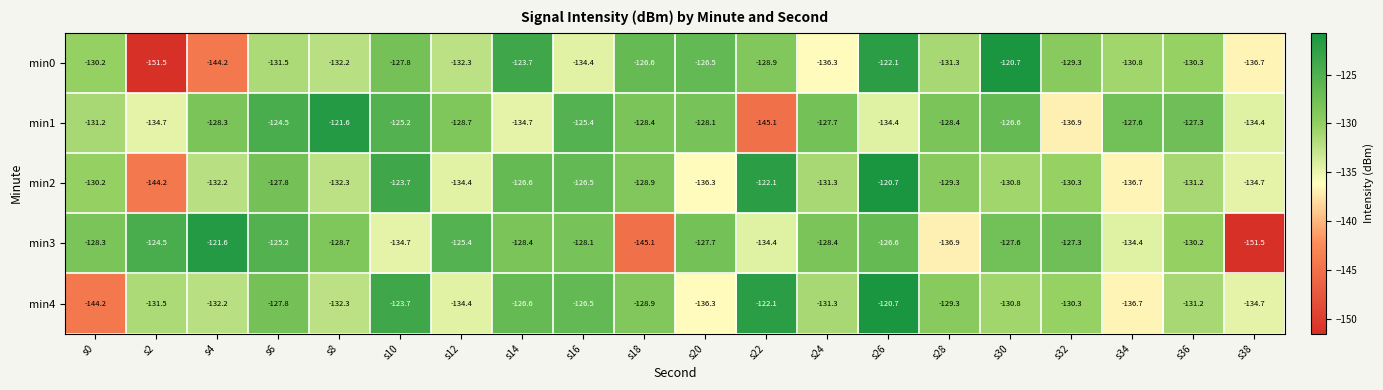

Between s32 and s38, which series saw the biggest shift?

min3